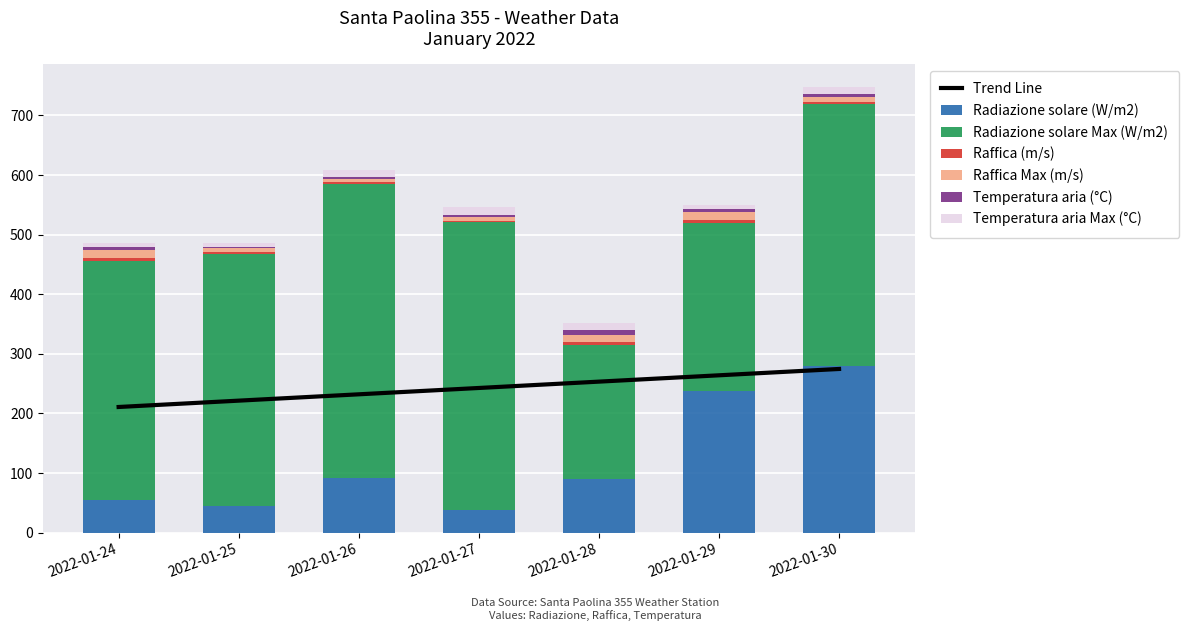

Rank the series at 2022-01-29 from lowest to highest value.

Temperatura aria (°C), Raffica (m/s), Temperatura aria Max (°C), Raffica Max (m/s), Radiazione solare (W/m2), Radiazione solare Max (W/m2)